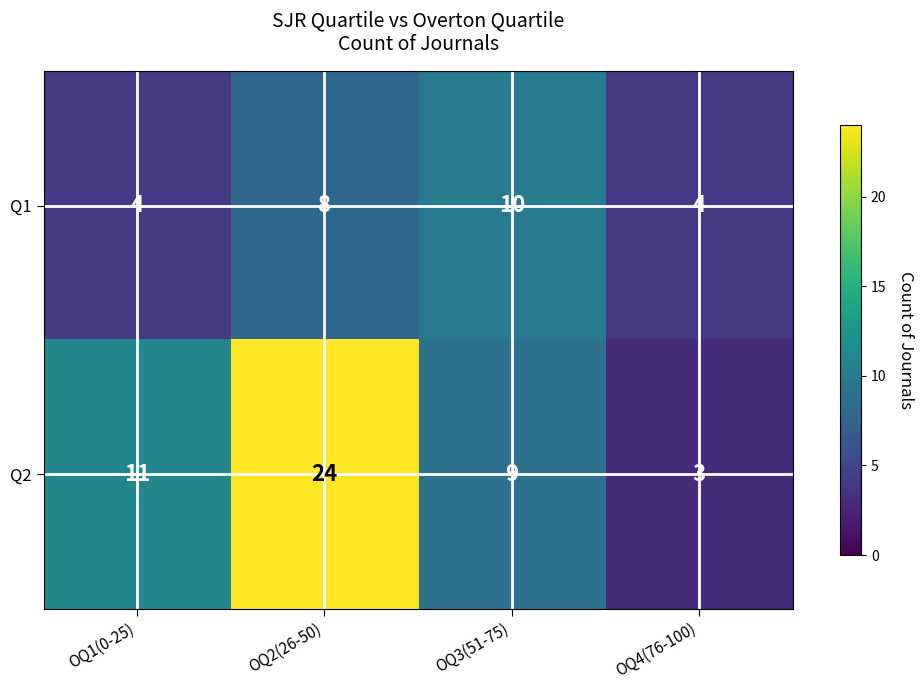

What is the approximate value of Q1 at OQ2(26-50)?

8